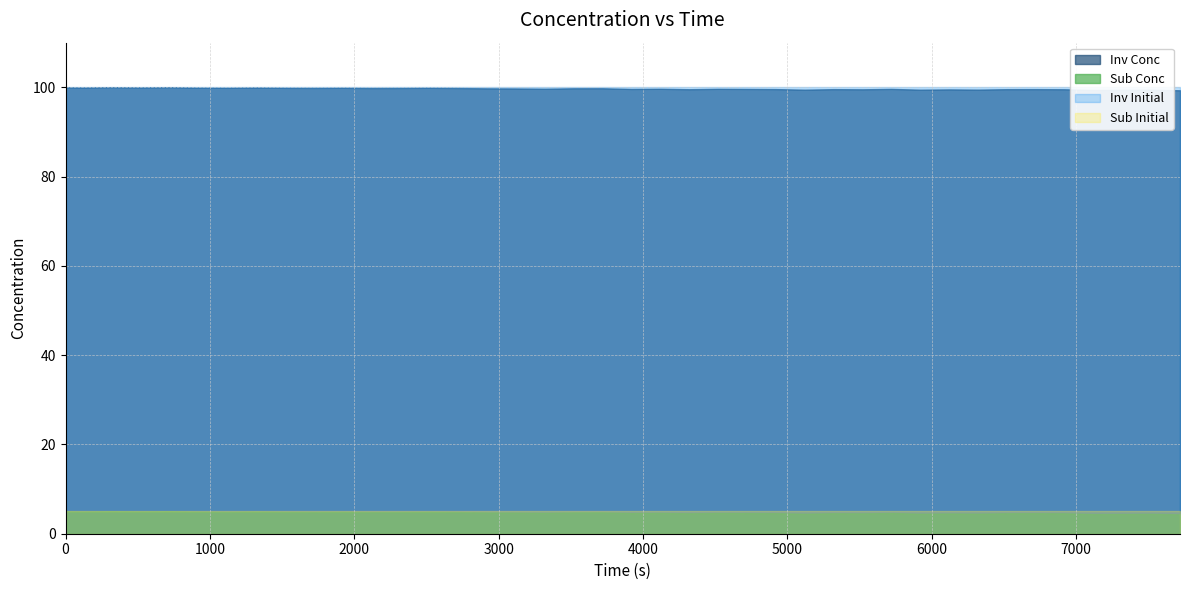

True or false: Sub Conc and Inv Initial intersect in this chart.

False